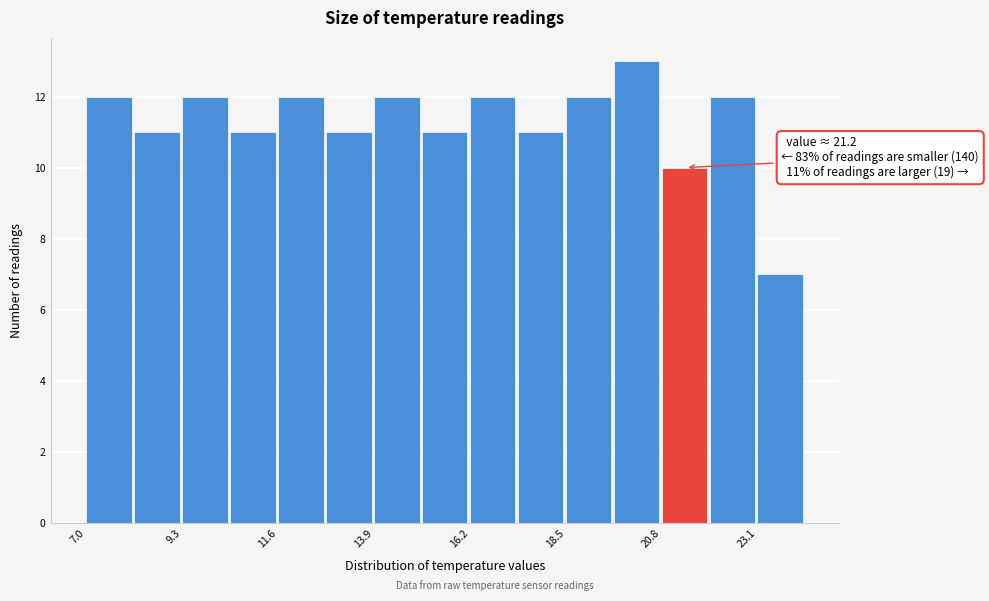

Read against the x-axis, roughly where is the centre of the tallest bar?

20.0